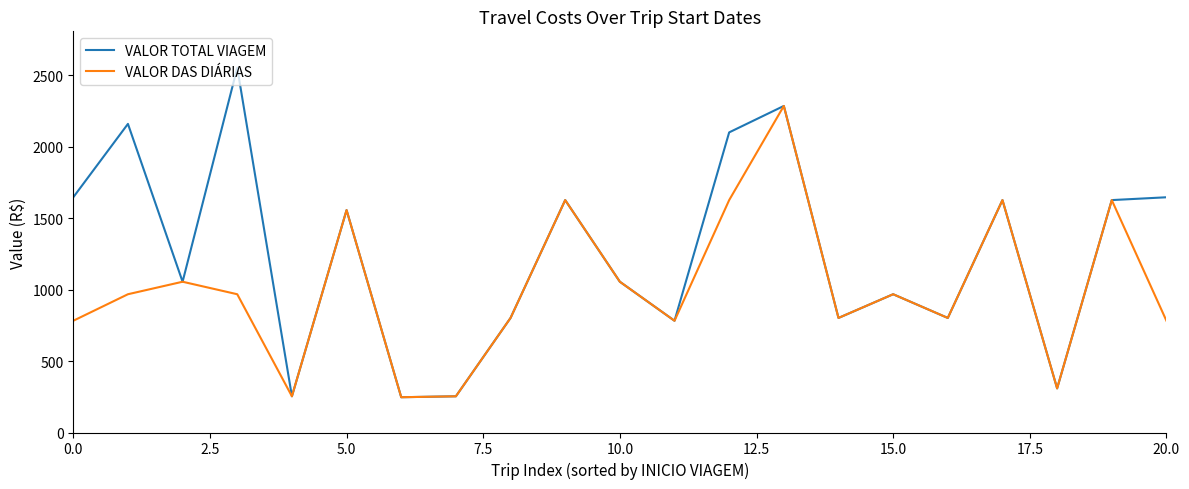

Rank the series by their maximum value, from highest to lowest.

VALOR TOTAL VIAGEM, VALOR DAS DIÁRIAS